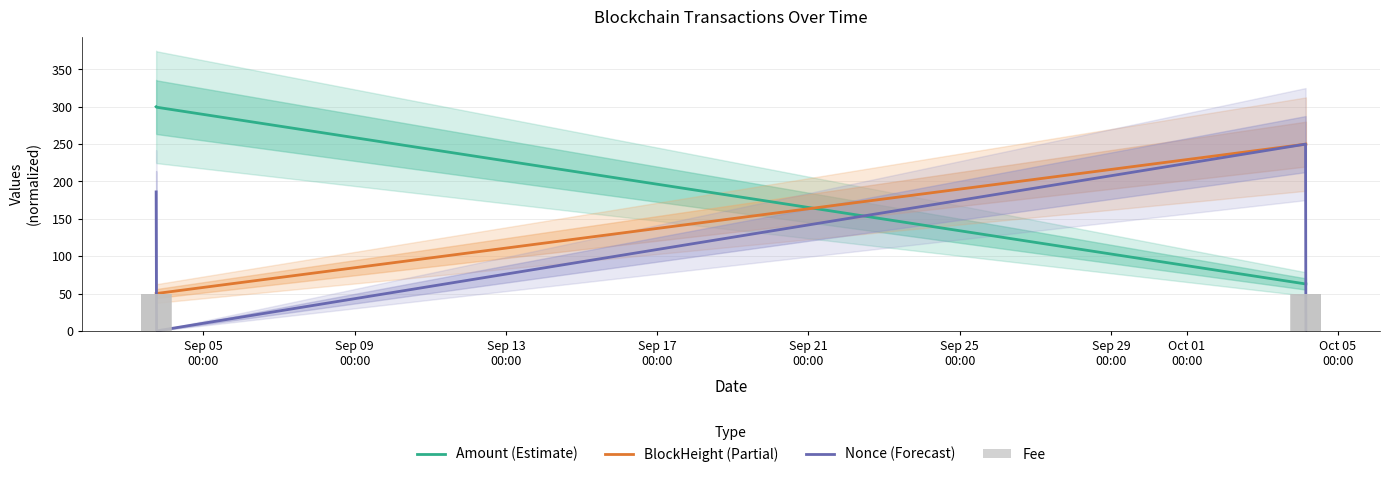

Which series has the largest total across all categories?

Amount (Estimate)